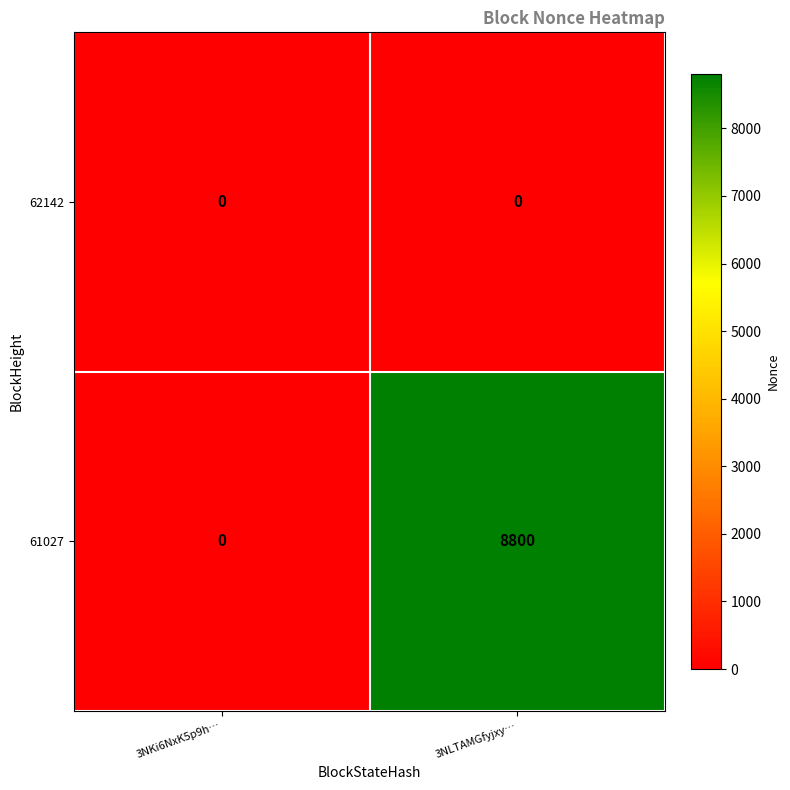

What is the spread (max minus min) of values at 3NLTAMGfyjxy…?

8800